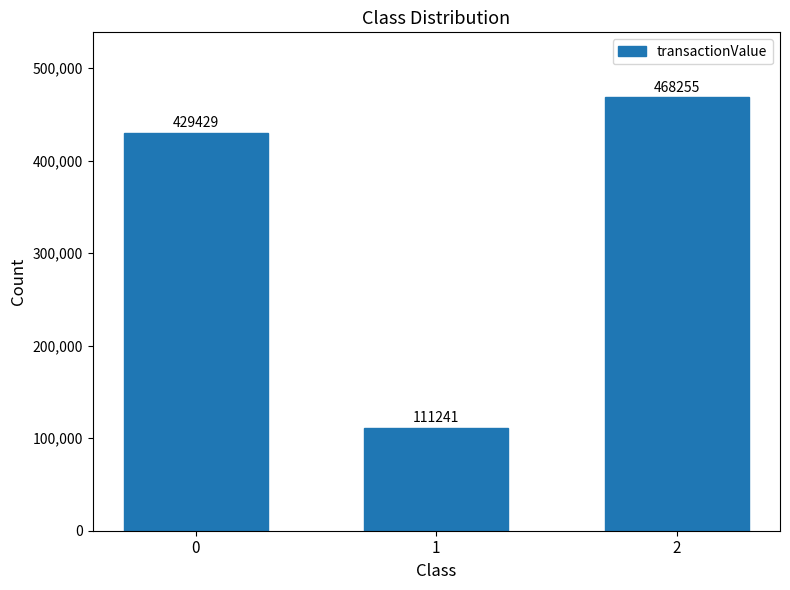

Reading left to right, transcribe all the data shown in this chart.

429429	111241	468255